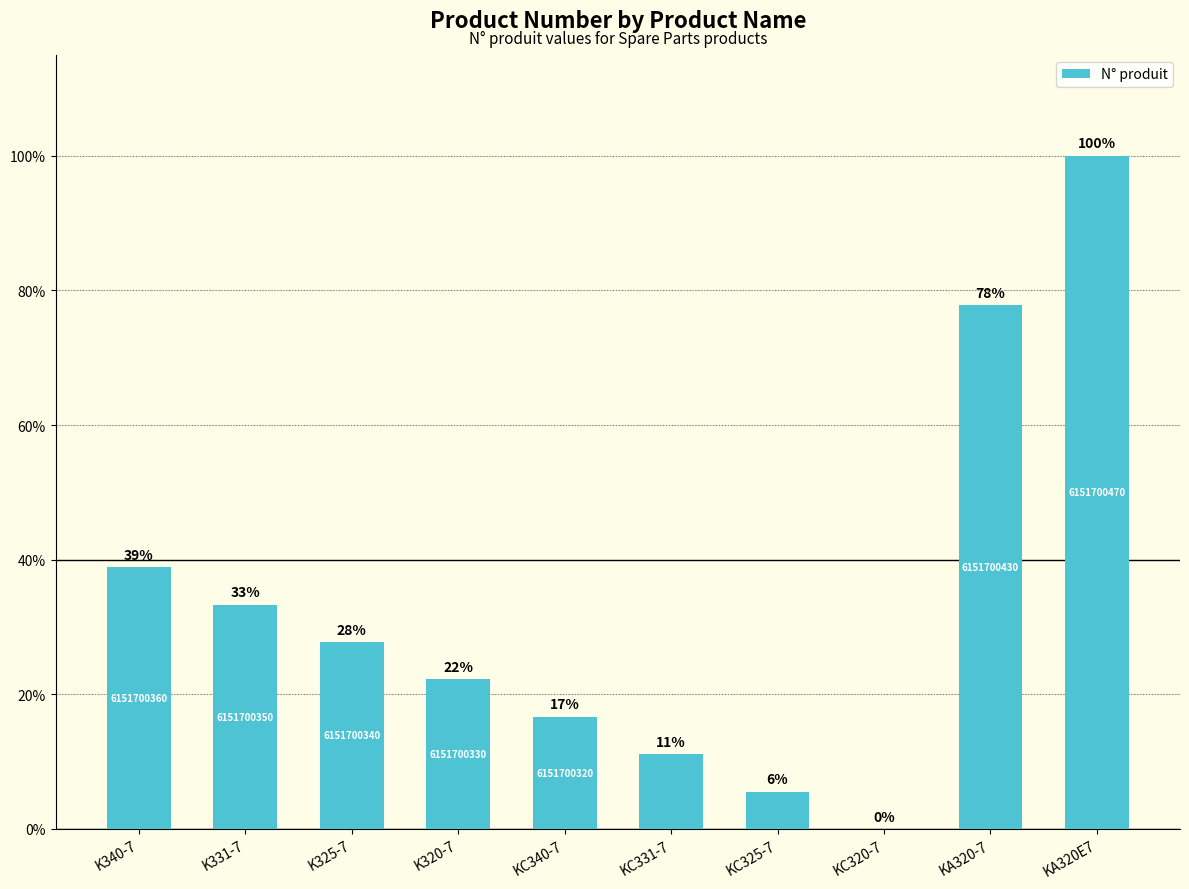

What is the label of the 8th bar from the right?

K325-7